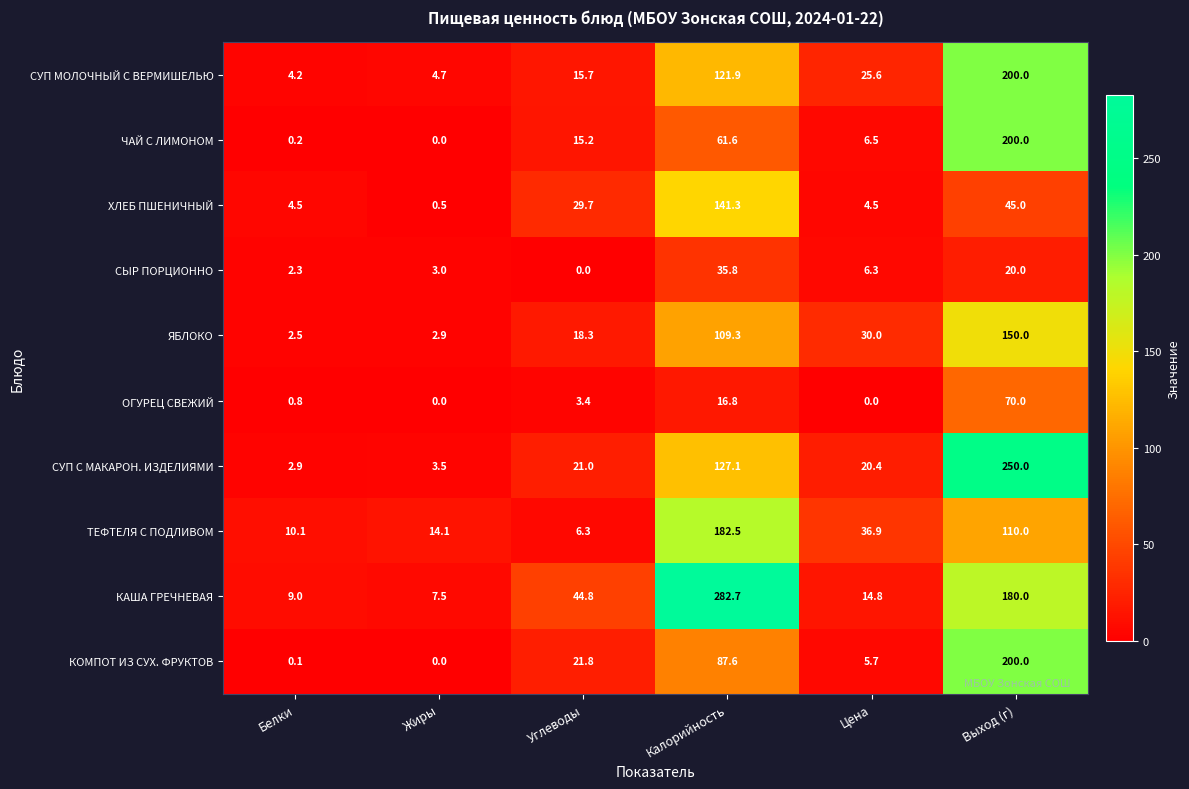

Which series has the largest range (max minus min)?

КАША ГРЕЧНЕВАЯ